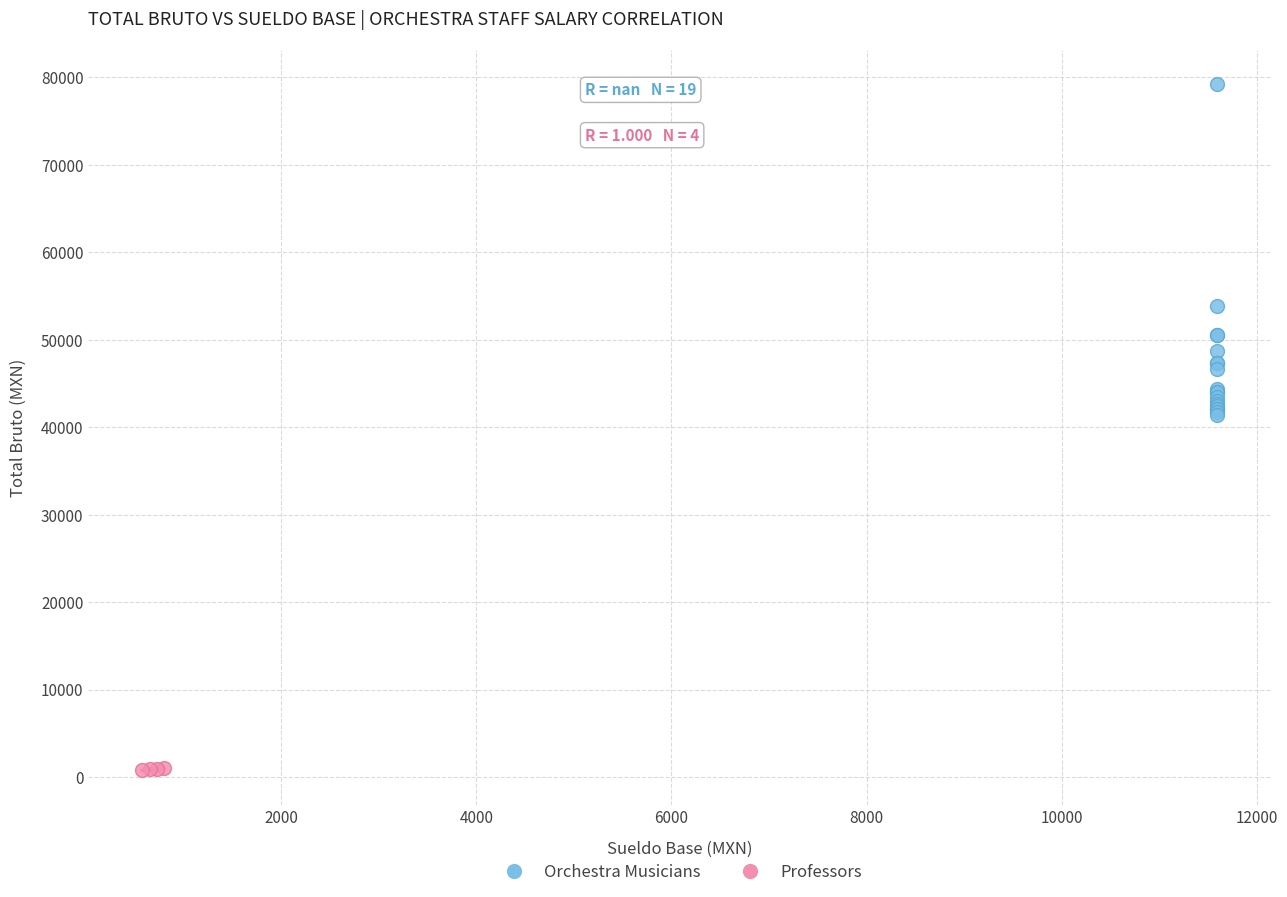

Which series has the widest spread of Y values?

Orchestra Musicians